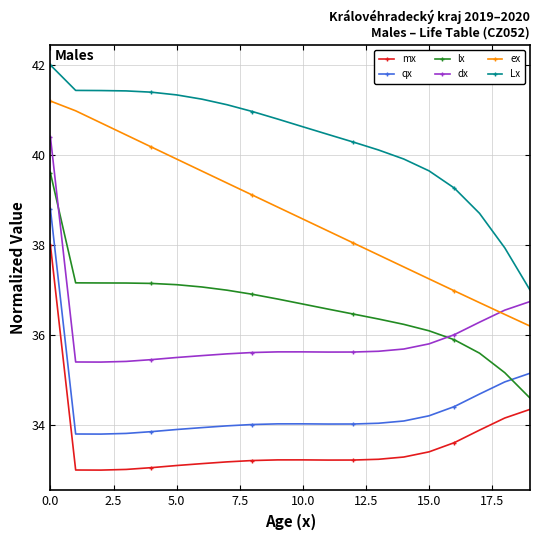

True or false: ex and Lx intersect in this chart.

False